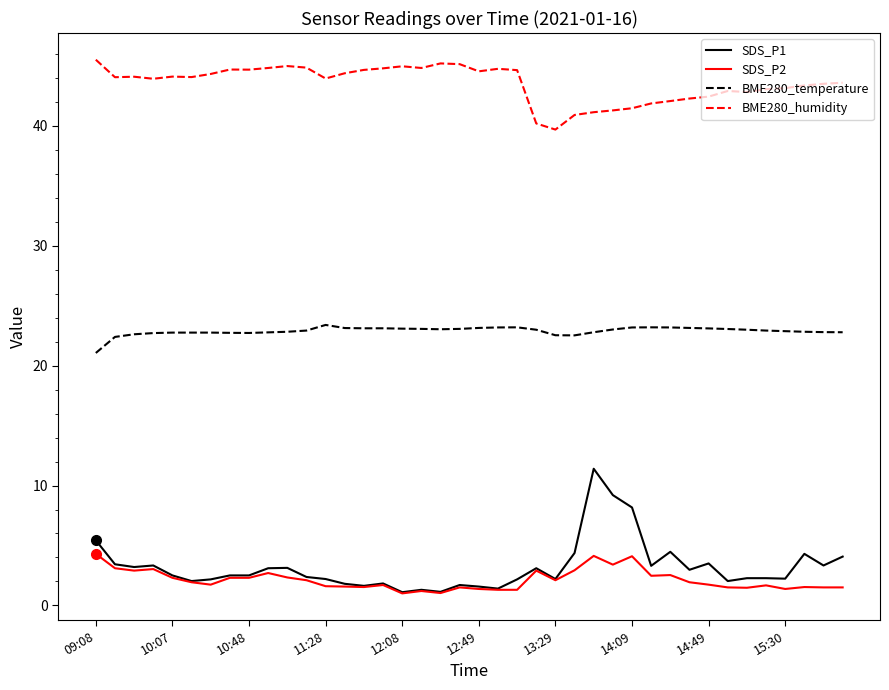

What is the minimum value shown in the chart?

1.0